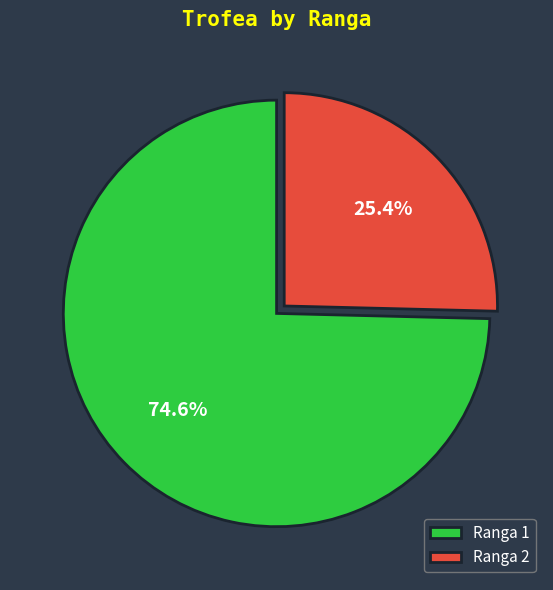

Is Ranga 1 the majority of the pie?

Yes